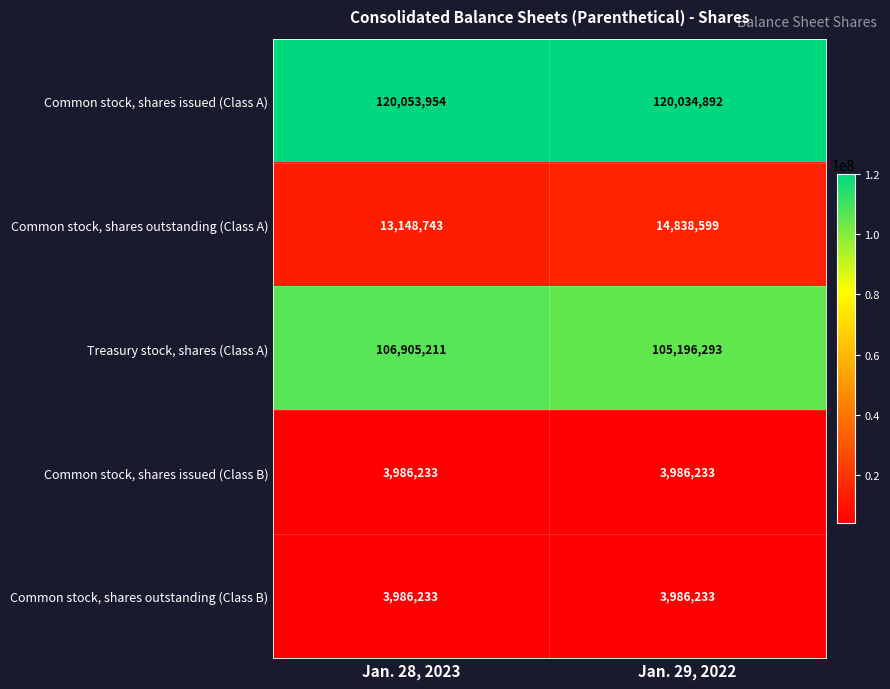

Reading left to right, list all the values displayed in this chart.

Common stock, shares issued (Class A): 120053954	120034892
Common stock, shares outstanding (Class A): 13148743	14838599
Treasury stock, shares (Class A): 106905211	105196293
Common stock, shares issued (Class B): 3986233	3986233
Common stock, shares outstanding (Class B): 3986233	3986233